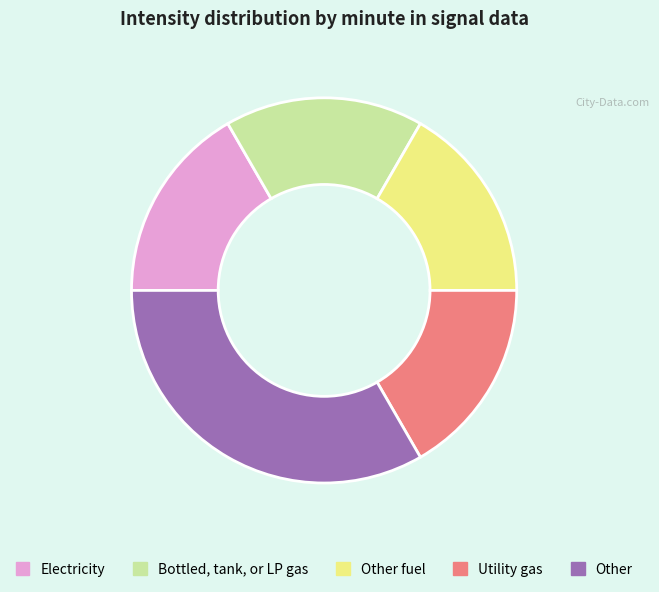

Between Other and Other fuel, which is larger?

Other